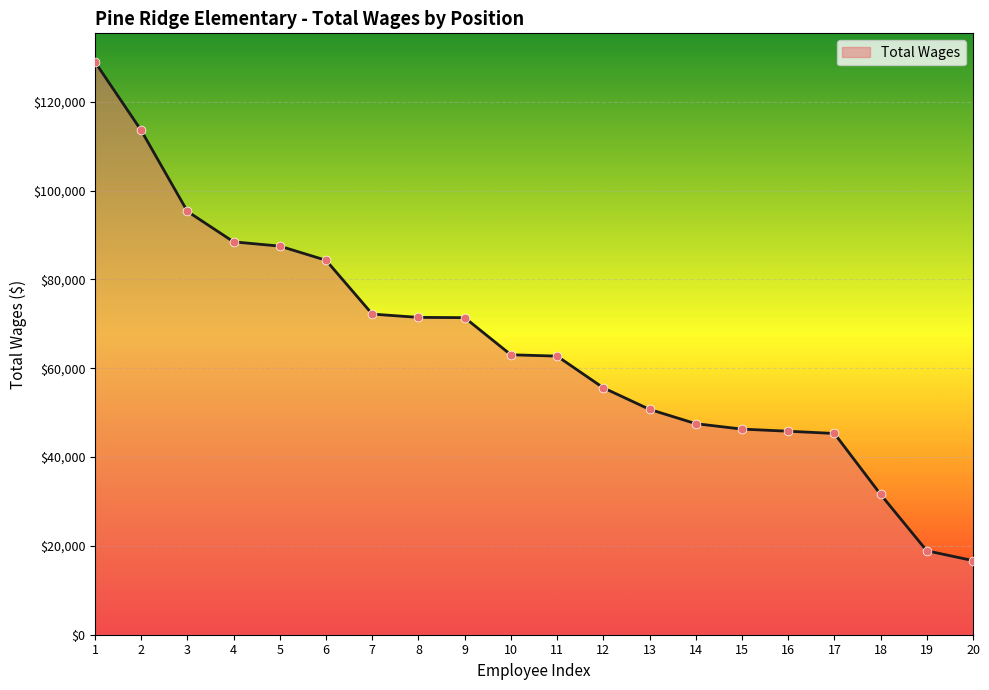

What is the change in value from 5 to 16?

-41682